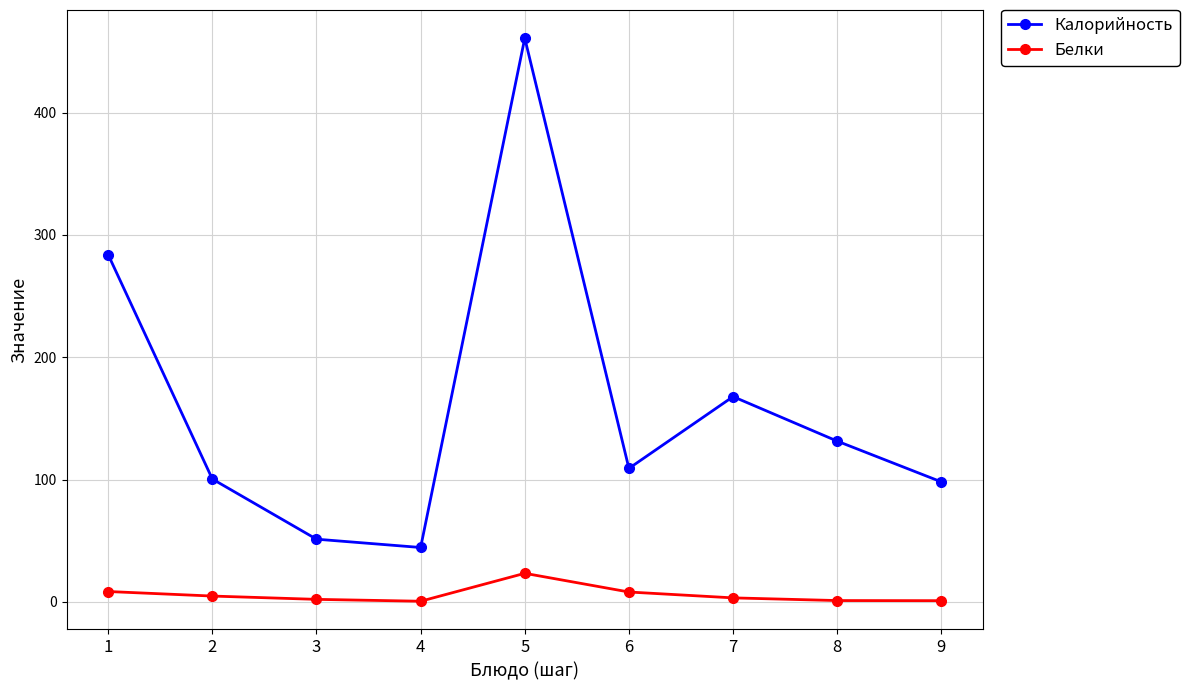

Count the number of data series in this chart.

2